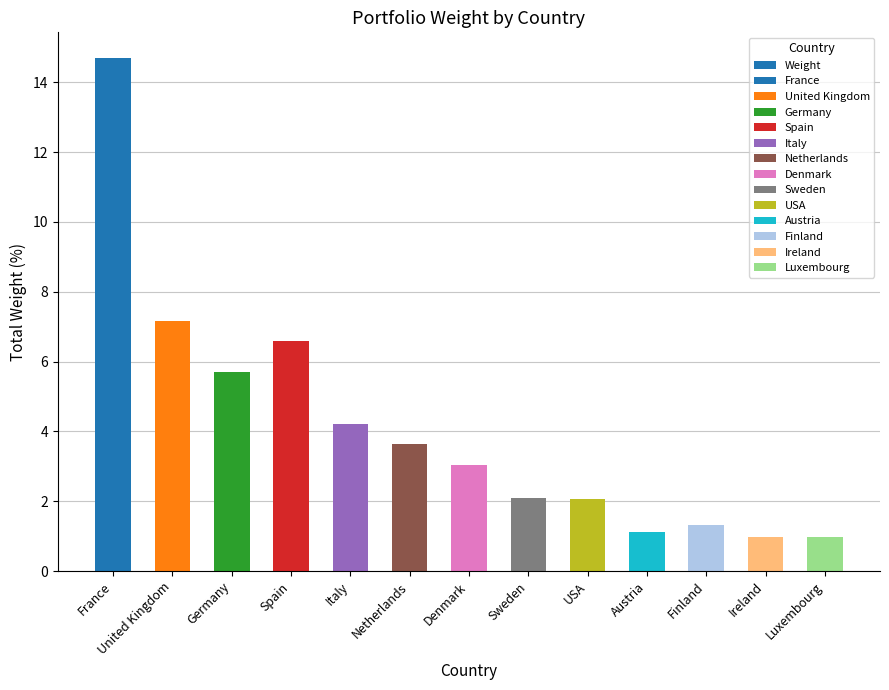

Is it true that the value at Germany is 5.7?

True